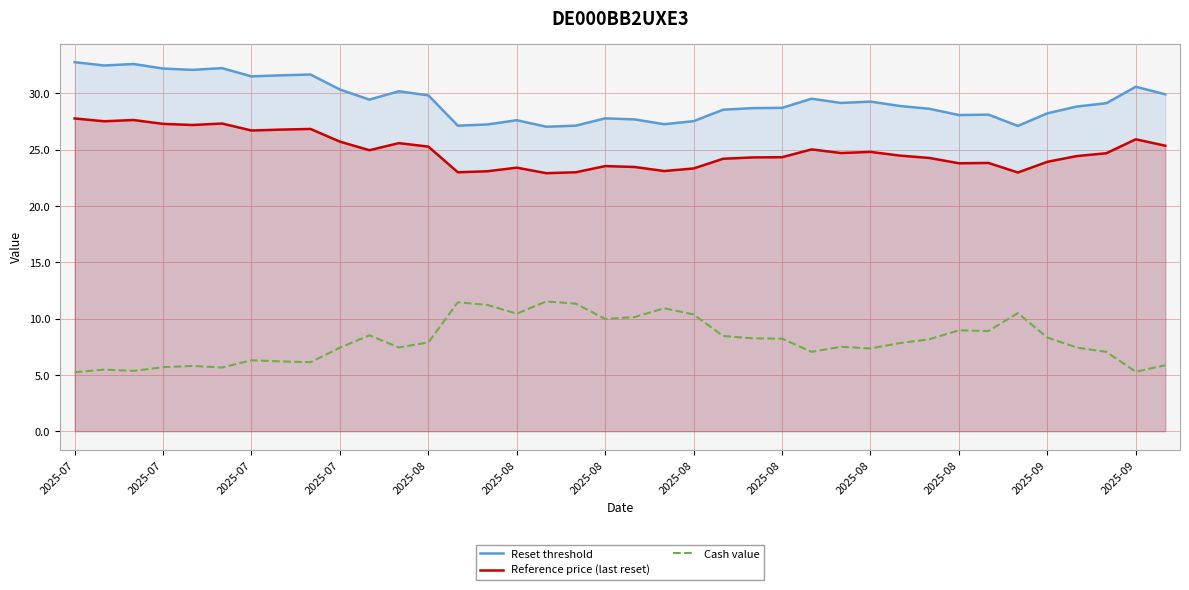

How many interior local peaks does the Reset threshold series have?

10